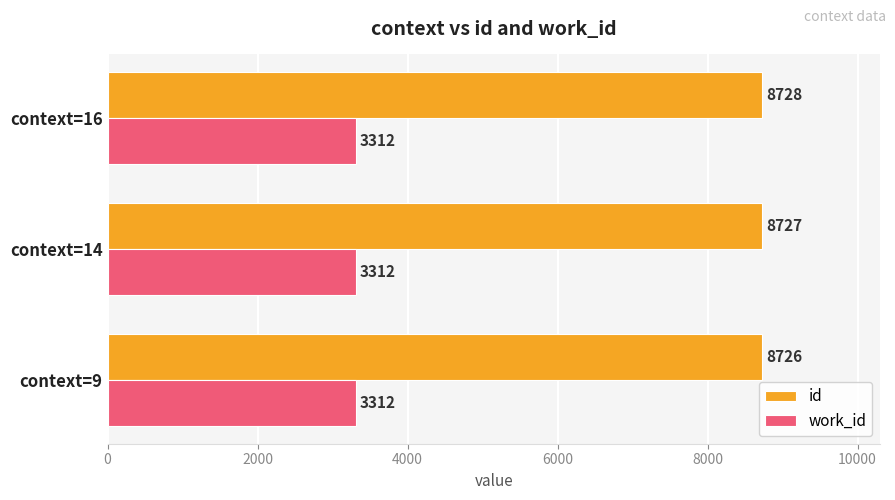

Count the number of data series in this chart.

2